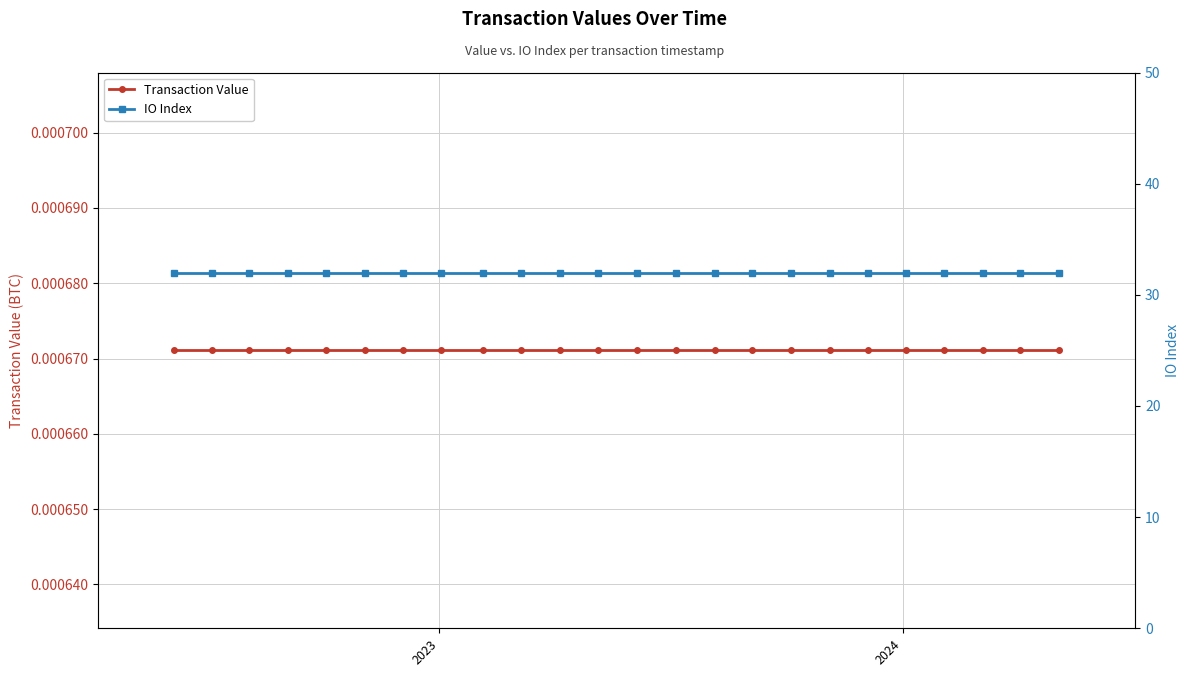

Rank the series by their average value, from lowest to highest.

Transaction Value, IO Index